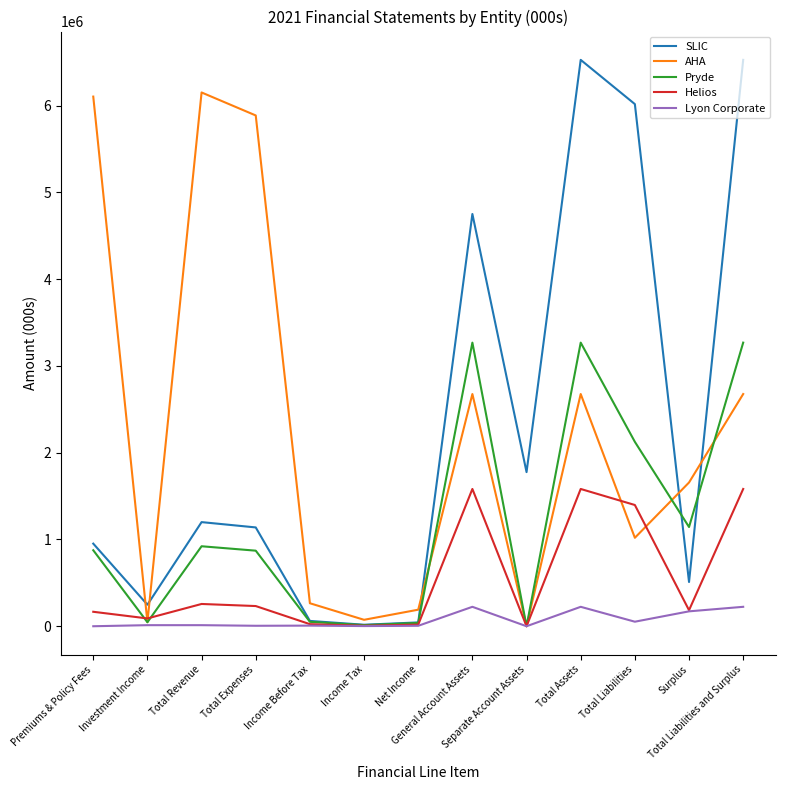

What is the maximum value for Pryde?

3268566